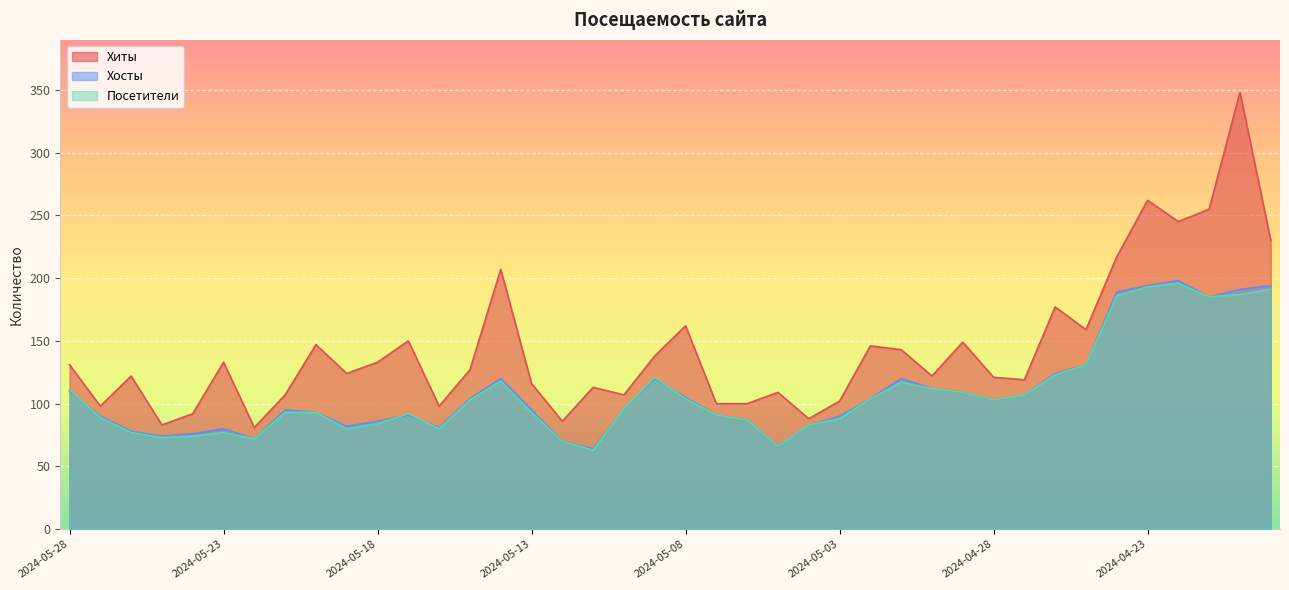

Reading left to right, transcribe all the data shown in this chart.

Хиты: 131	98	122	83	92	133	81	107	147	124	133	150	98	127	207	116	86	113	107	138	162	100	100	109	88	102	146	143	122	149	121	119	177	159	217	262	245	255	348	230
Хосты: 110	90	78	74	76	80	72	95	93	82	86	91	81	104	120	95	70	64	96	120	105	91	87	66	83	90	104	120	112	109	103	107	124	131	189	194	198	185	191	194
Посетители: 111	89	77	73	74	77	72	93	93	80	84	92	80	103	118	93	70	63	96	121	104	91	87	66	83	88	104	117	112	109	103	107	123	131	186	193	196	185	187	191